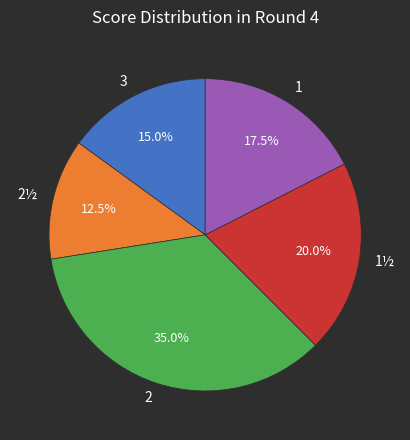

Which slice is the smallest?

2½